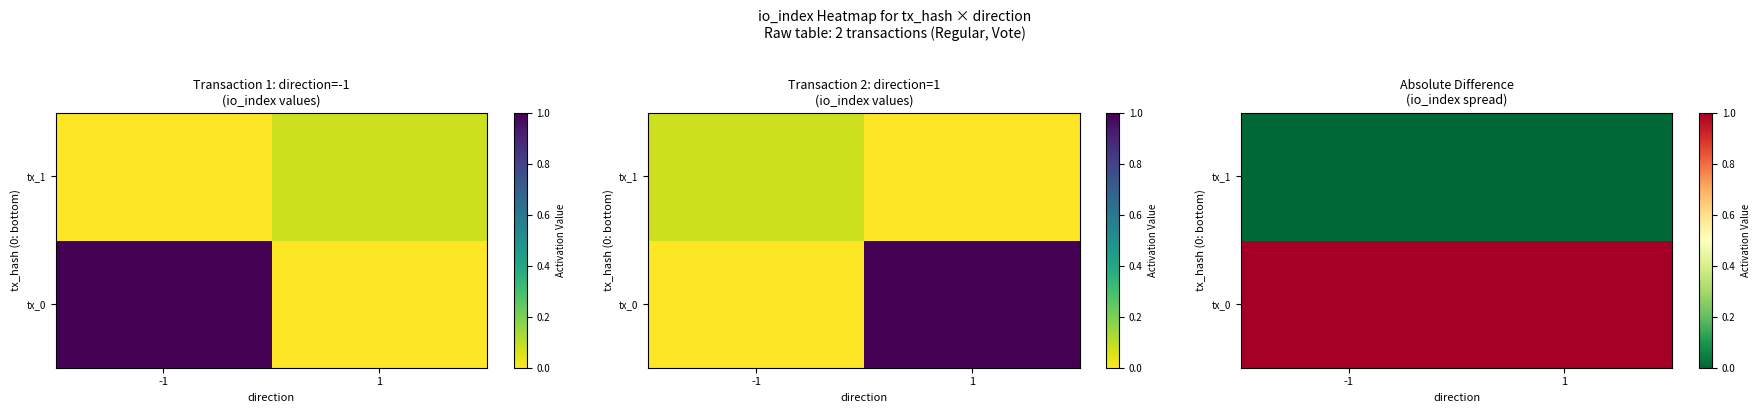

At how many categories does at least one series exceed 0?

2